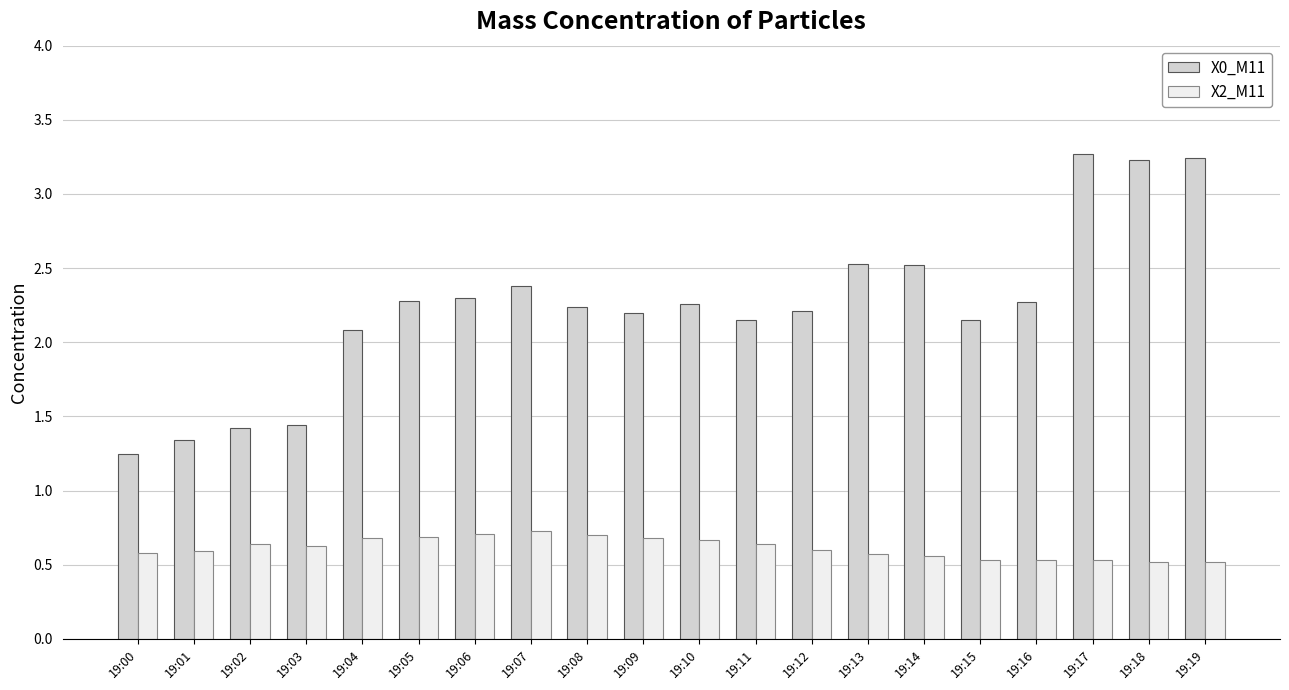

What are all the series names shown in the legend?

X0_M11, X2_M11